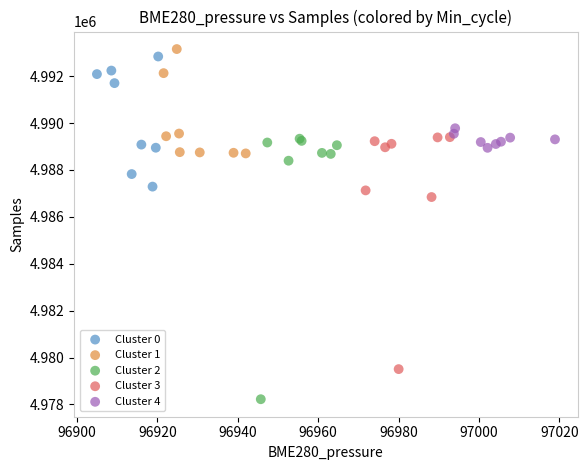

Which series reaches the maximum Y coordinate?

Cluster 1